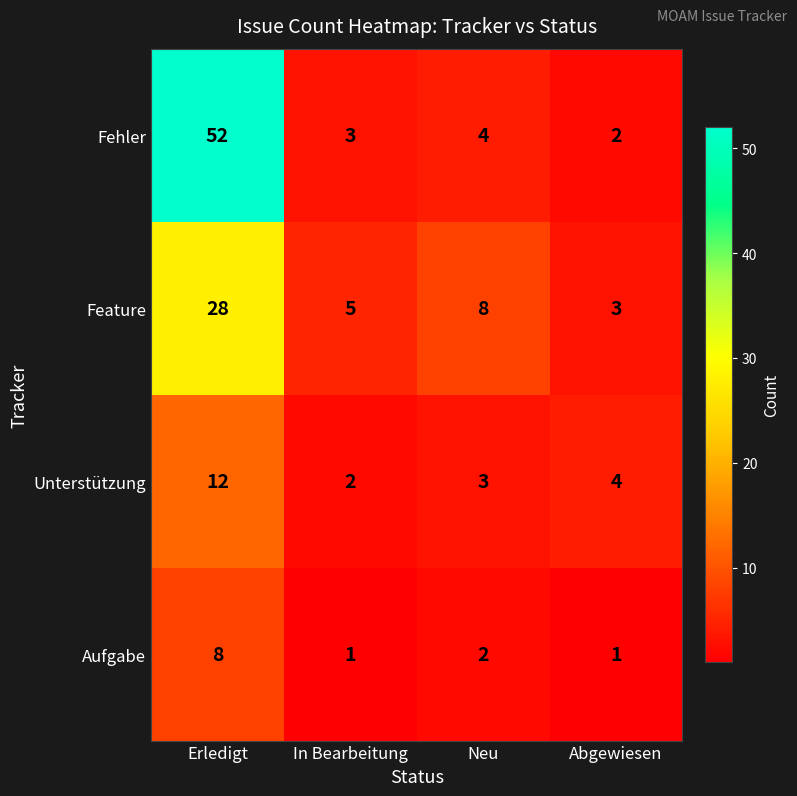

How many categories are shown in the chart?

4